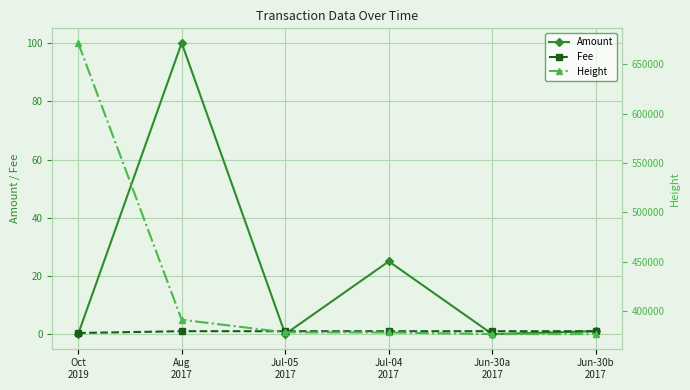

What is the value of the Height point at the 1st from the left?

671802.0